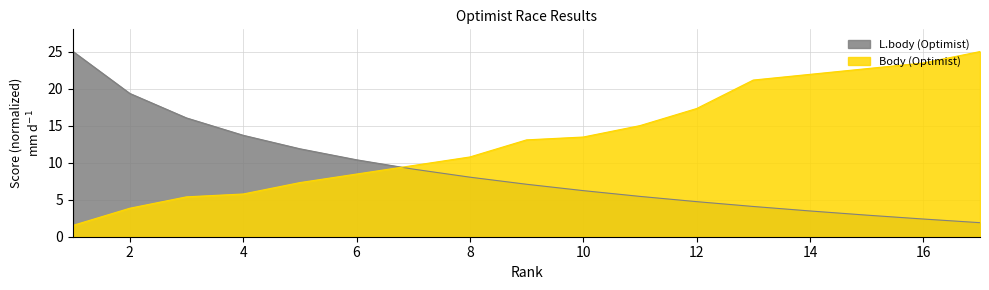

What is the difference between the Body (Optimist) values at 10 and 2?

9.6